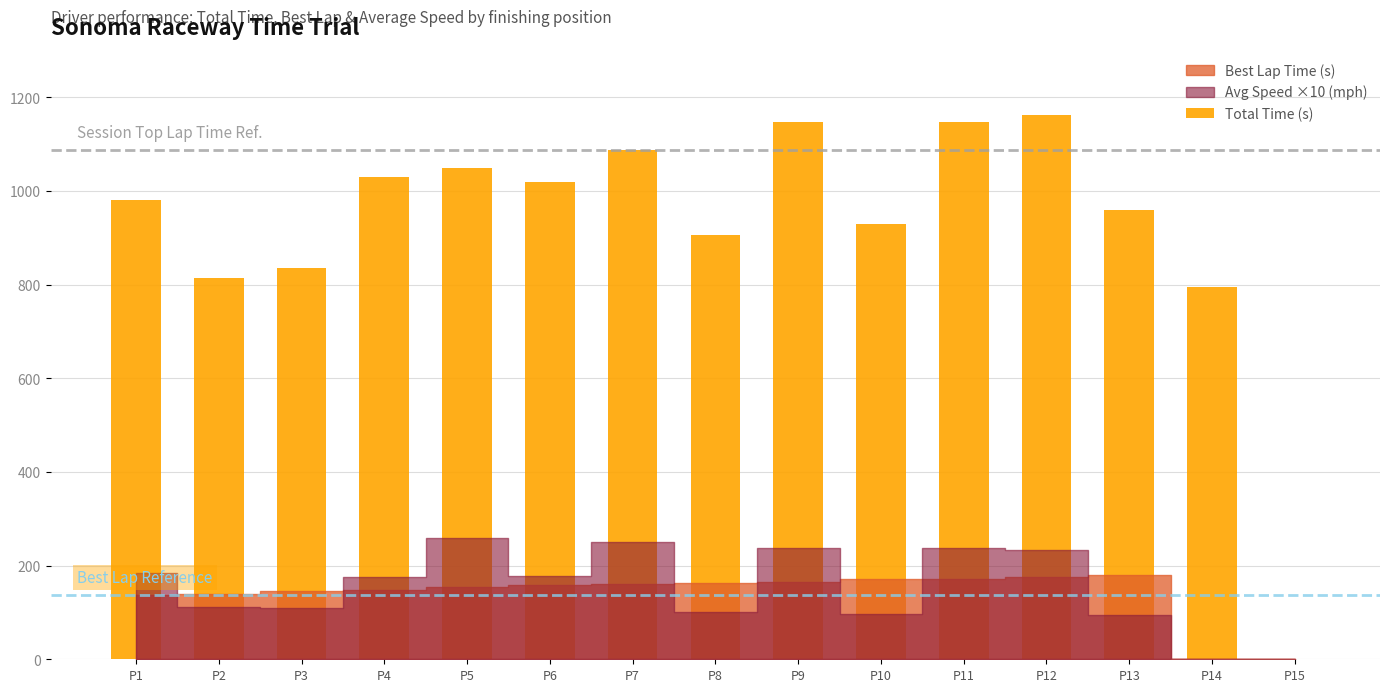

What is the sum of the values at P14 and P7?

1881.9